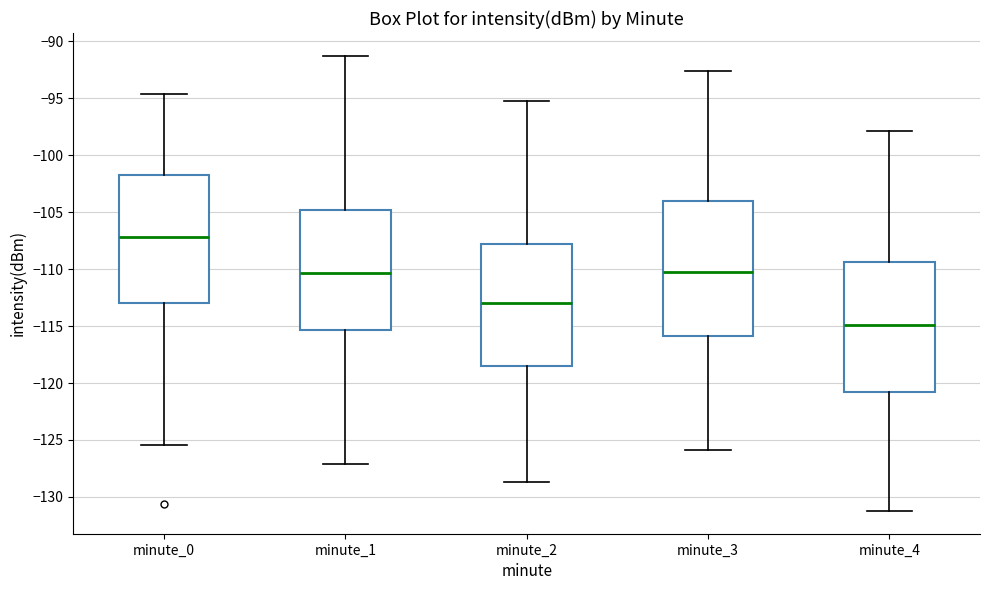

Where does the lower whisker of the box for minute_0 end on the y-axis? The values are not printed on the chart, so give them approximately, as read against the axis.

-125.5